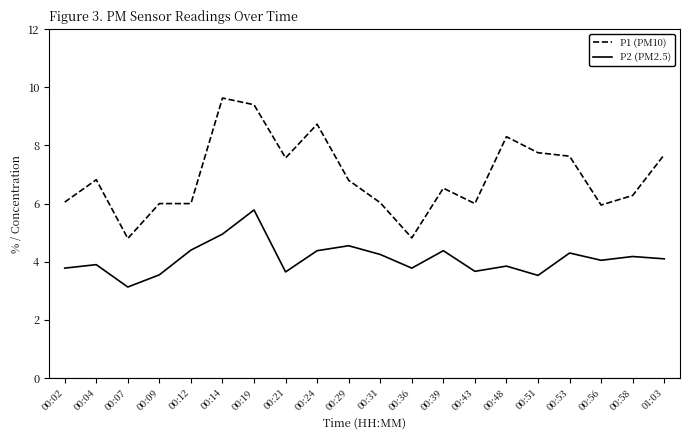

True or false: P1 (PM10) has a value of 6.5 at 00:39.

True